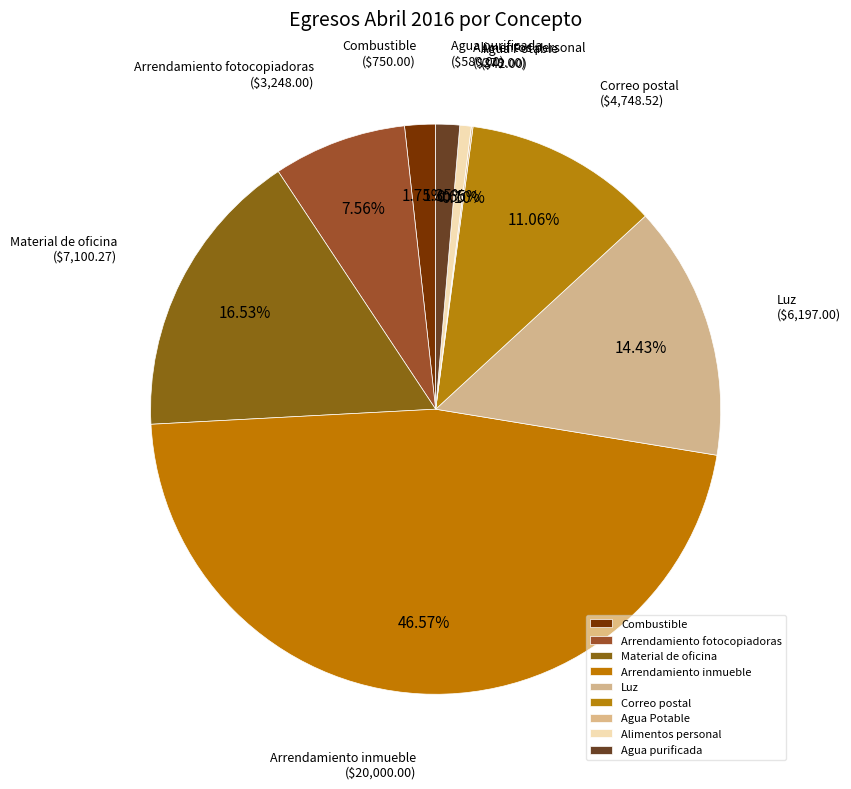

Is there any slice that represents more than half of the pie?

No